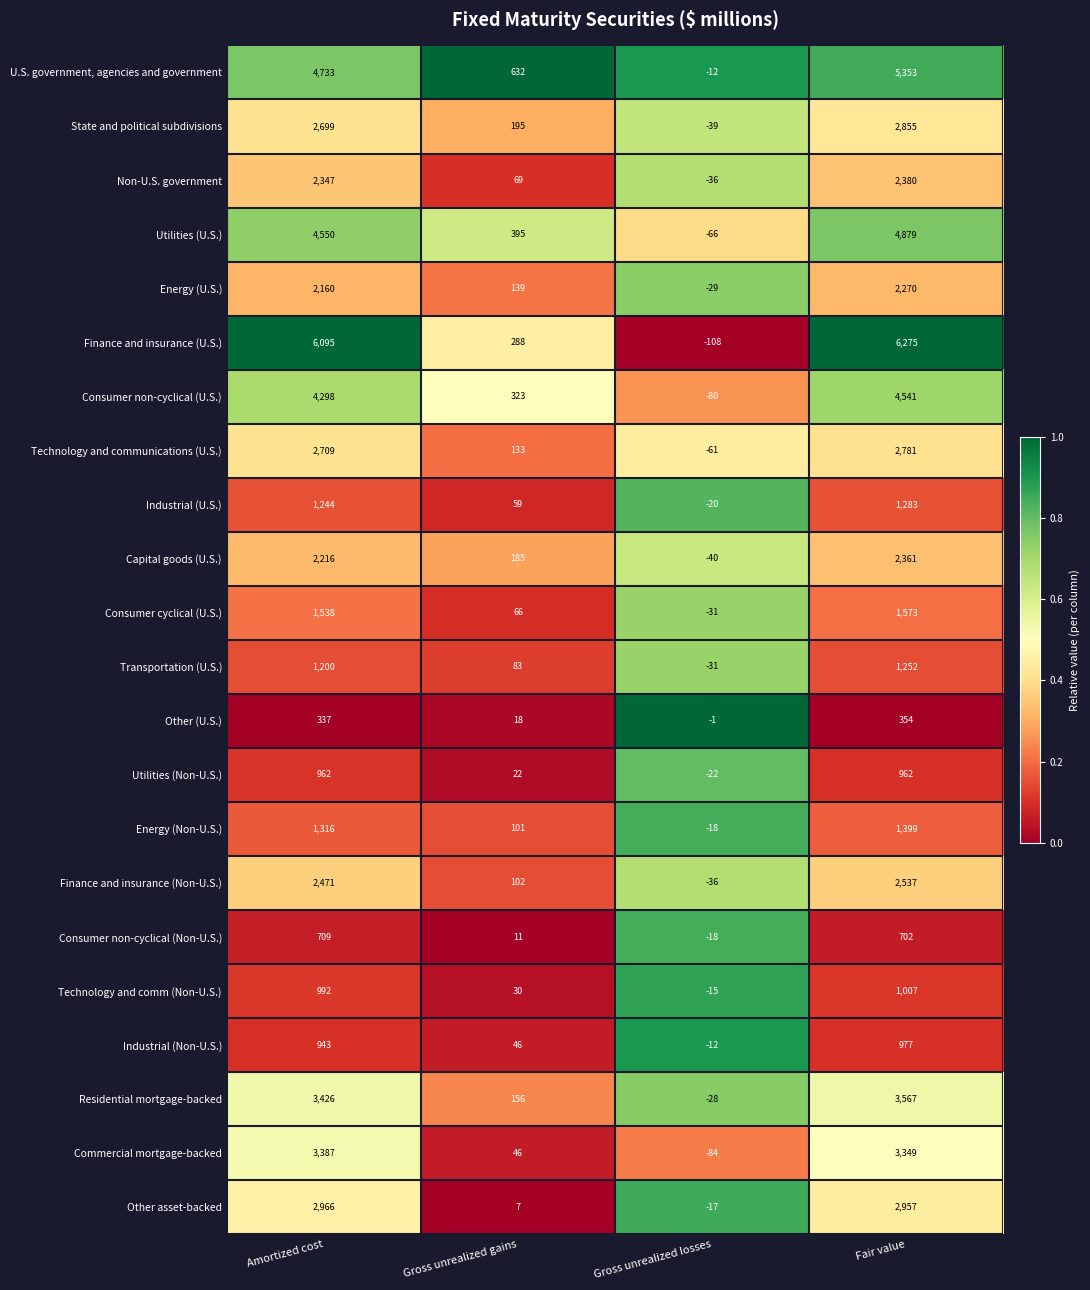

What is the total value across all series at Gross unrealized gains?

3106